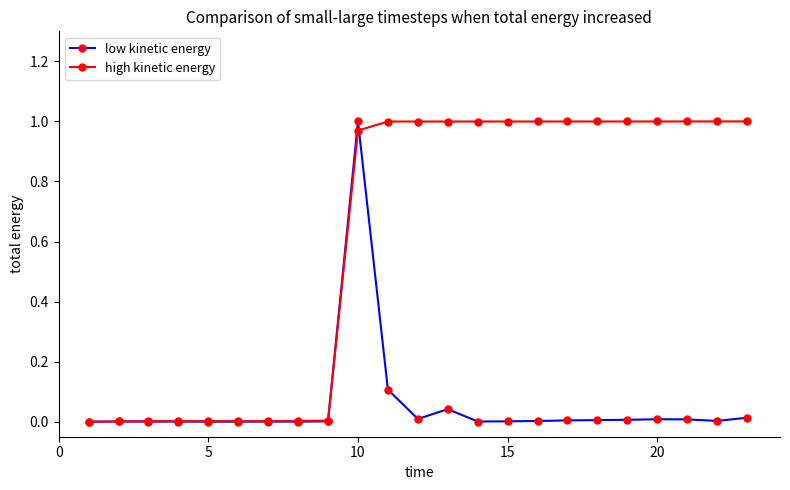

Which series has the largest total across all categories?

high kinetic energy